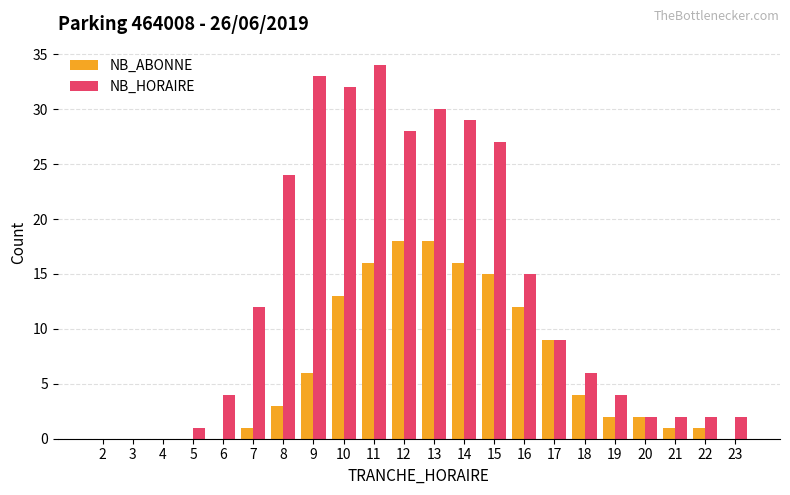

True or false: NB_HORAIRE has a value of 0 at 4.

True